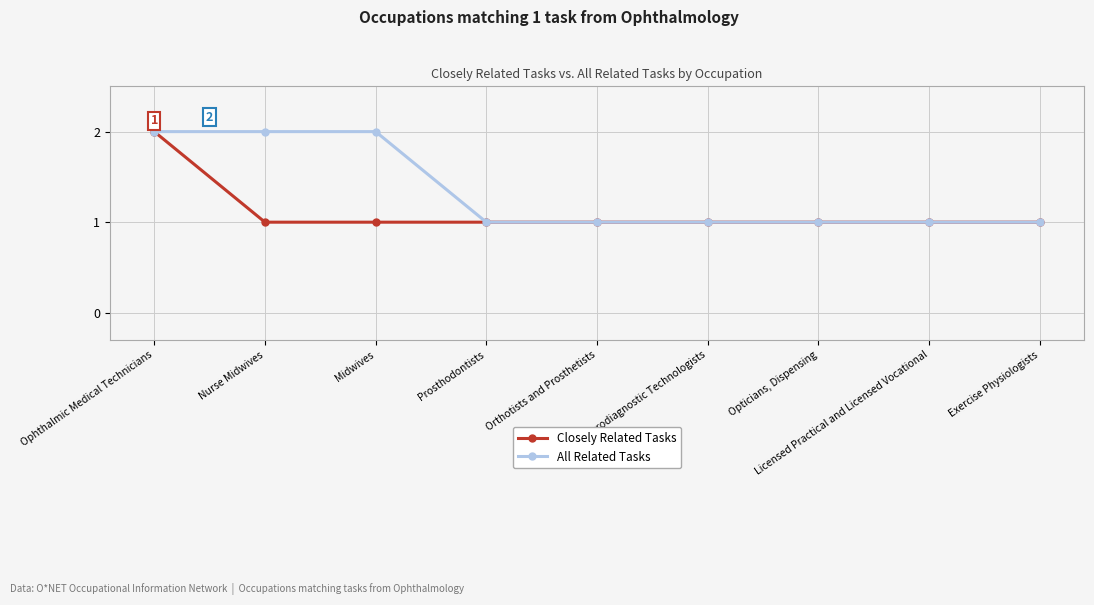

Is this an area chart (filled region under the line)?

No